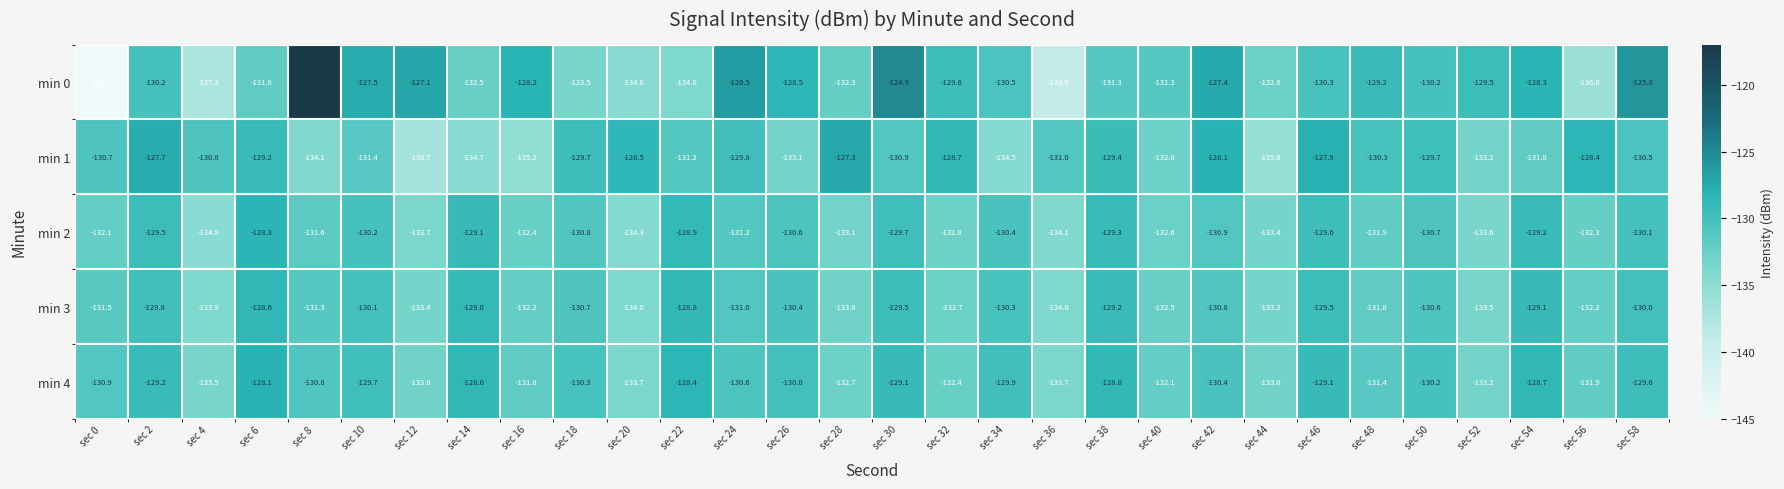

What is the maximum value for min 1?

-127.3